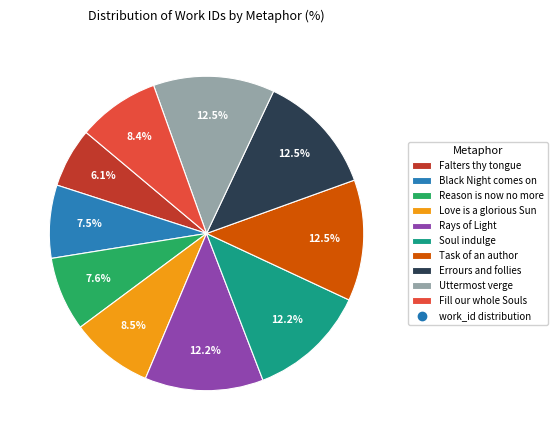

Is there a majority slice in this chart?

No